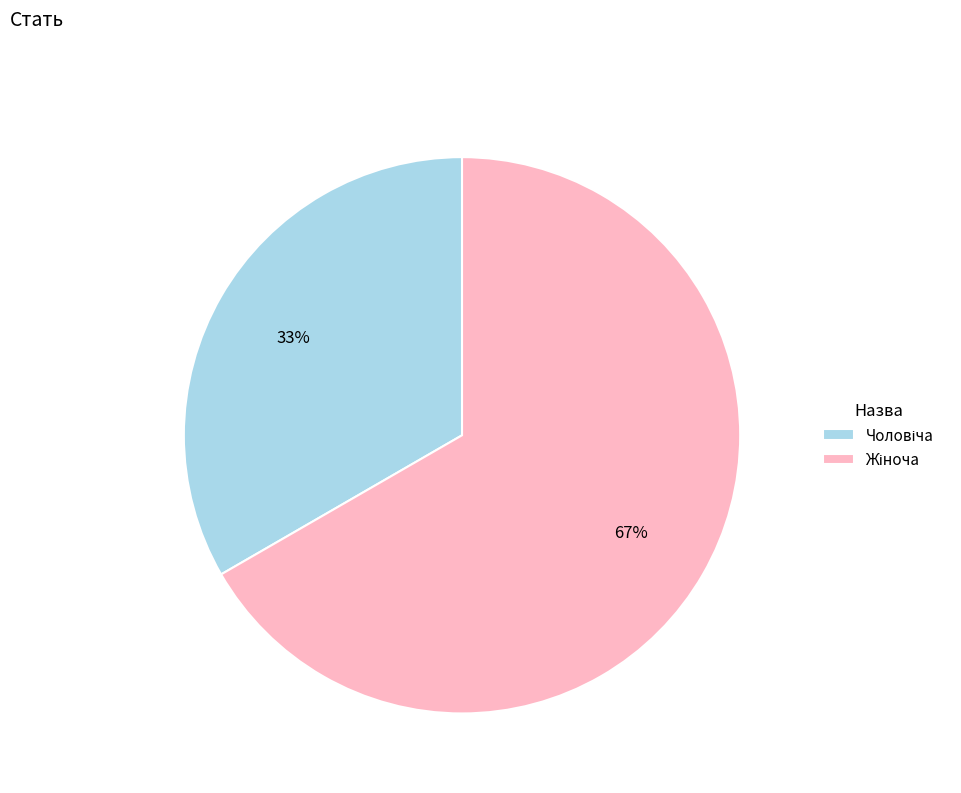

Does any single category account for the majority?

Yes